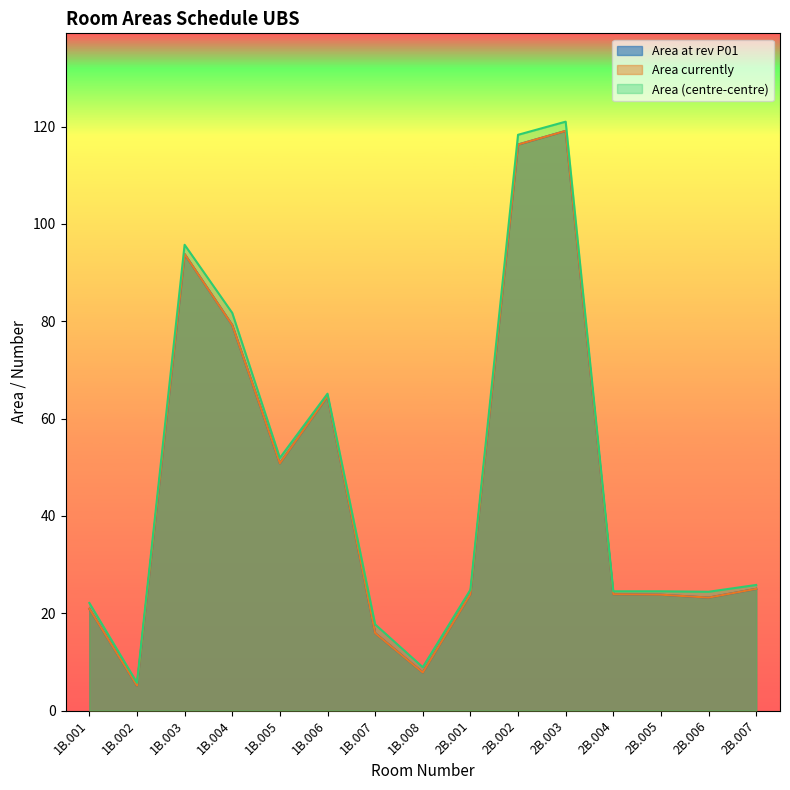

What is the difference between the maximum and second lowest values in the Area (centre-centre) series?

112.1